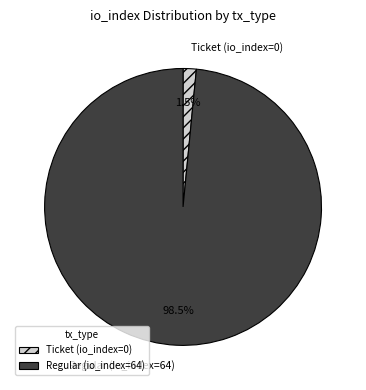

What is the smallest slice in the pie chart?

Ticket (io_index=0)